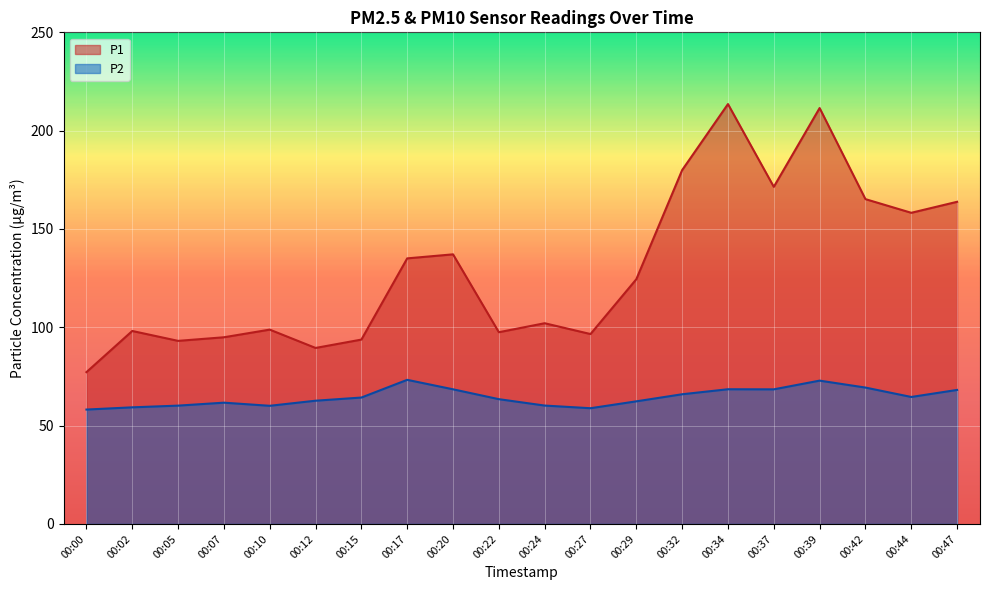

Reading left to right, transcribe all the data shown in this chart.

P1: 77.2	98.1	93.1	94.9	98.8	89.5	93.8	135.1	137.1	97.5	102.1	96.6	124.5	179.9	213.5	171.4	211.5	165.2	158.2	163.8
P2: 58.2	59.3	60.2	61.7	60.1	62.7	64.3	73.3	68.5	63.5	60.2	58.9	62.4	66.0	68.5	68.5	72.9	69.3	64.6	68.2